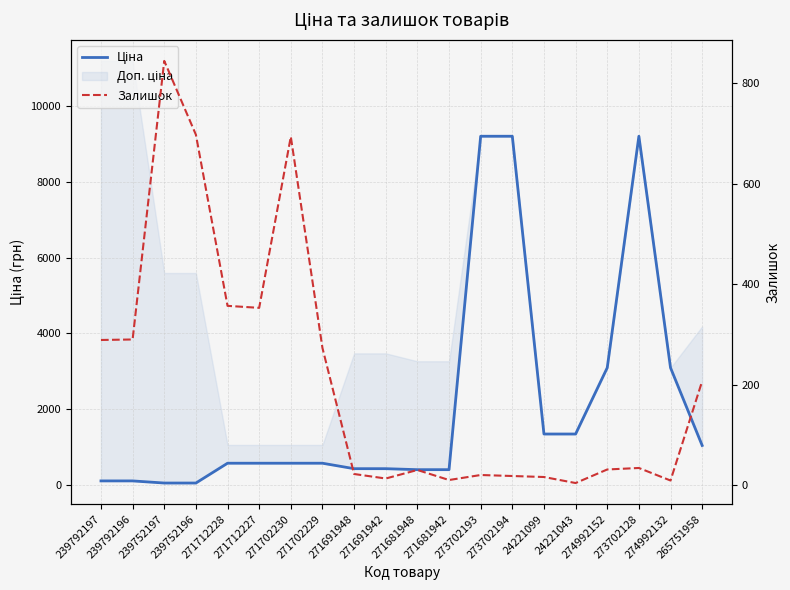

Is it true that Ціна equals 9196.3 at 273702194?

True